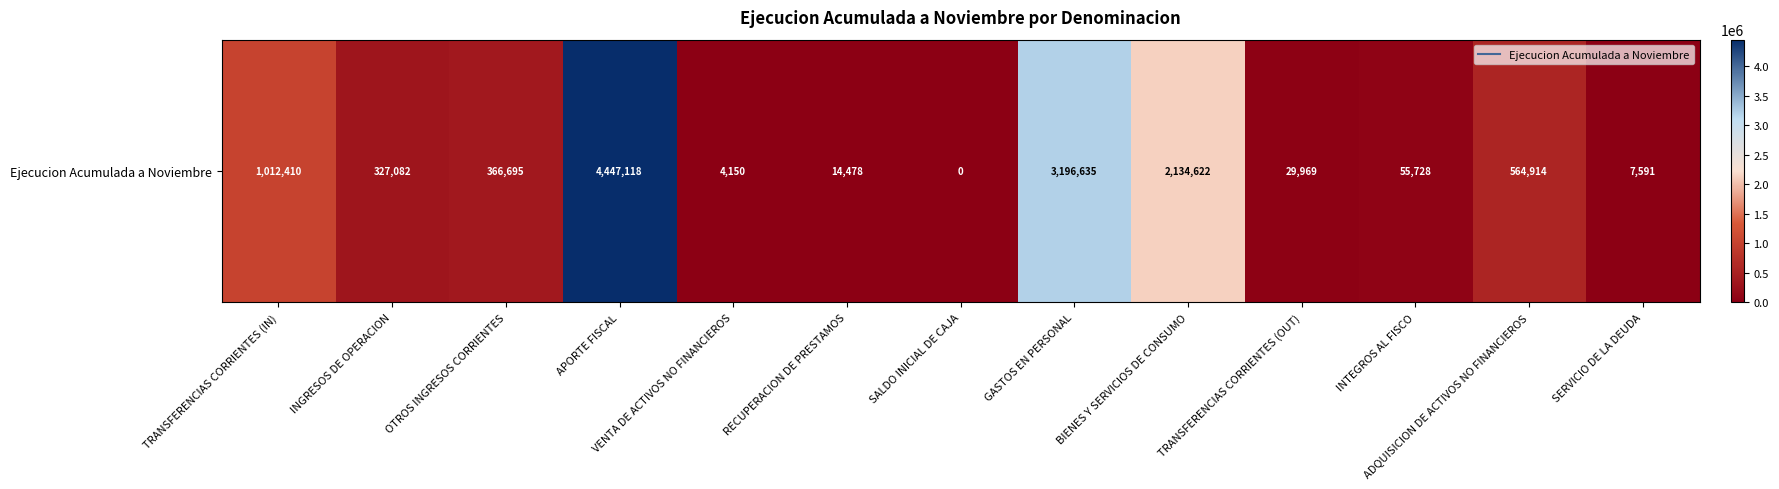

What is the ratio of the value at TRANSFERENCIAS CORRIENTES (IN) to the value at TRANSFERENCIAS CORRIENTES (OUT)?

33.8